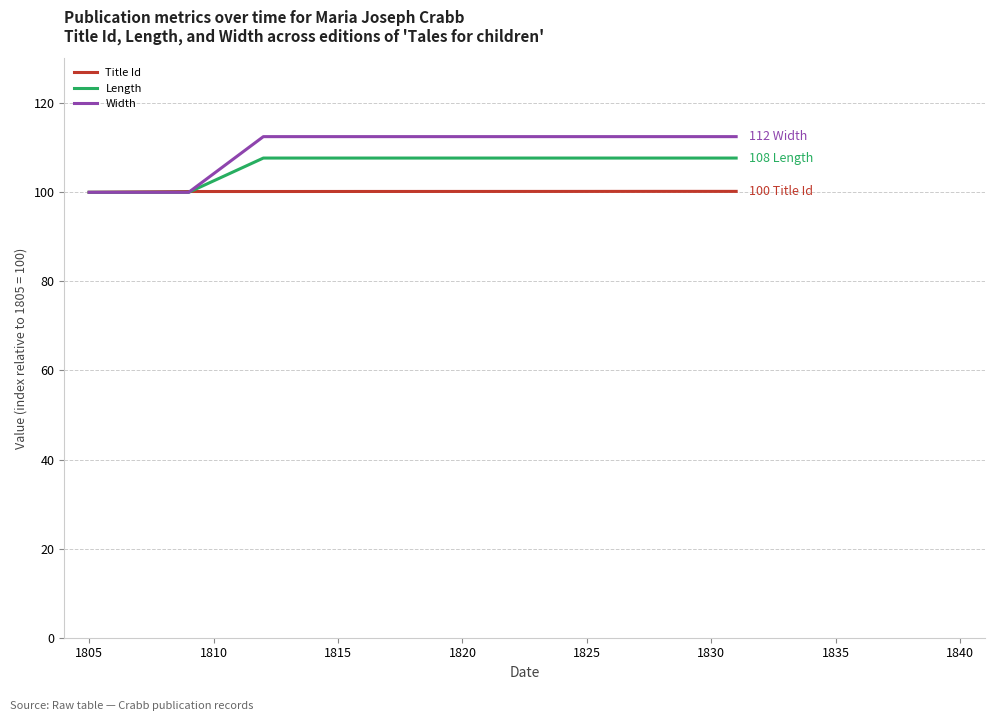

What is the maximum value for Length?

107.7